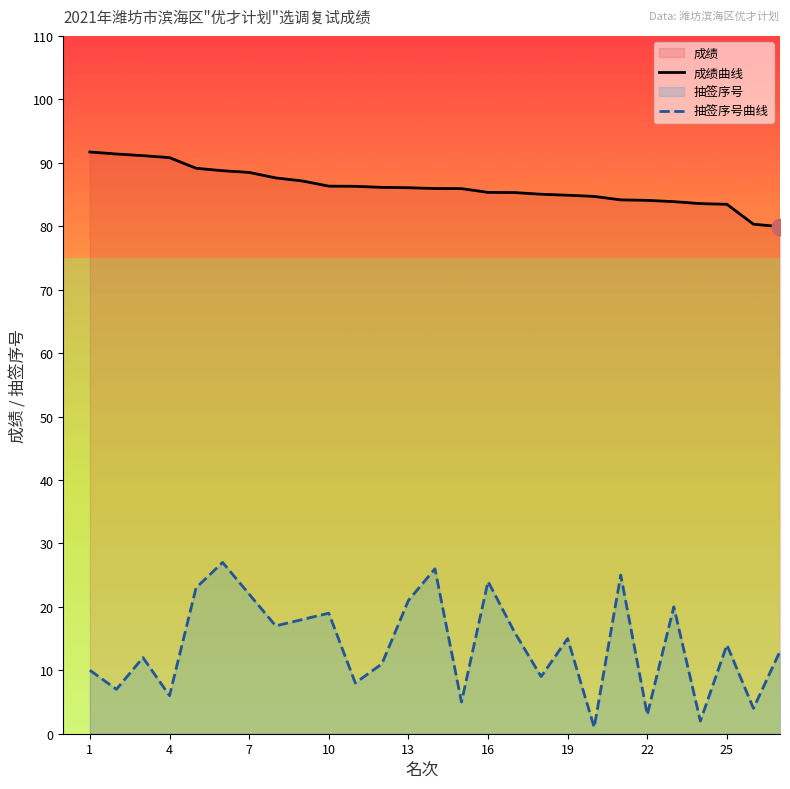

True or false: 抽签序号曲线 has a value of 12.9 at 13.

False